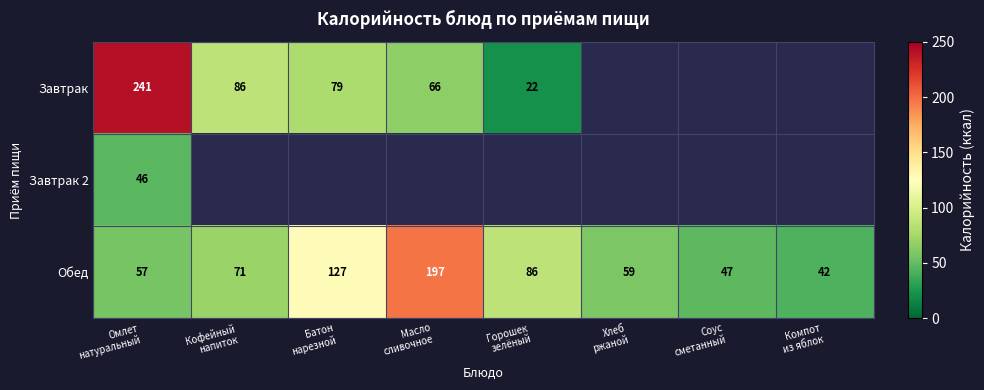

What is the difference between the maximum and minimum values in the Обед series?

155